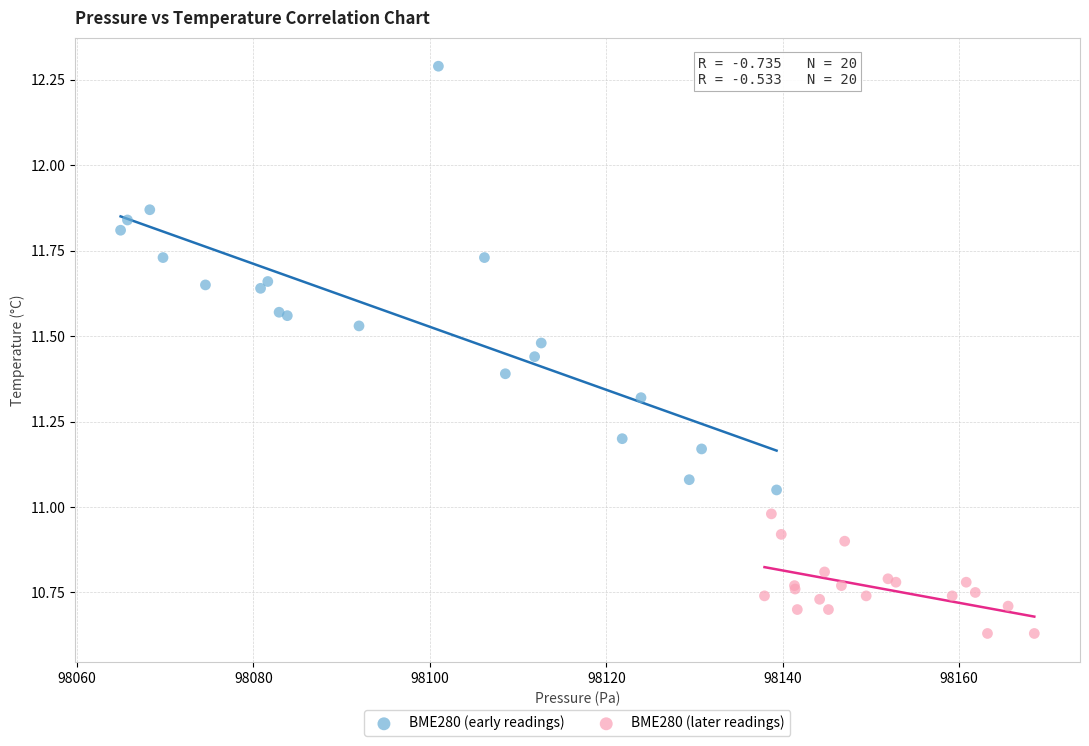

What are all the series names shown in the legend?

BME280 (early readings), BME280 (later readings)